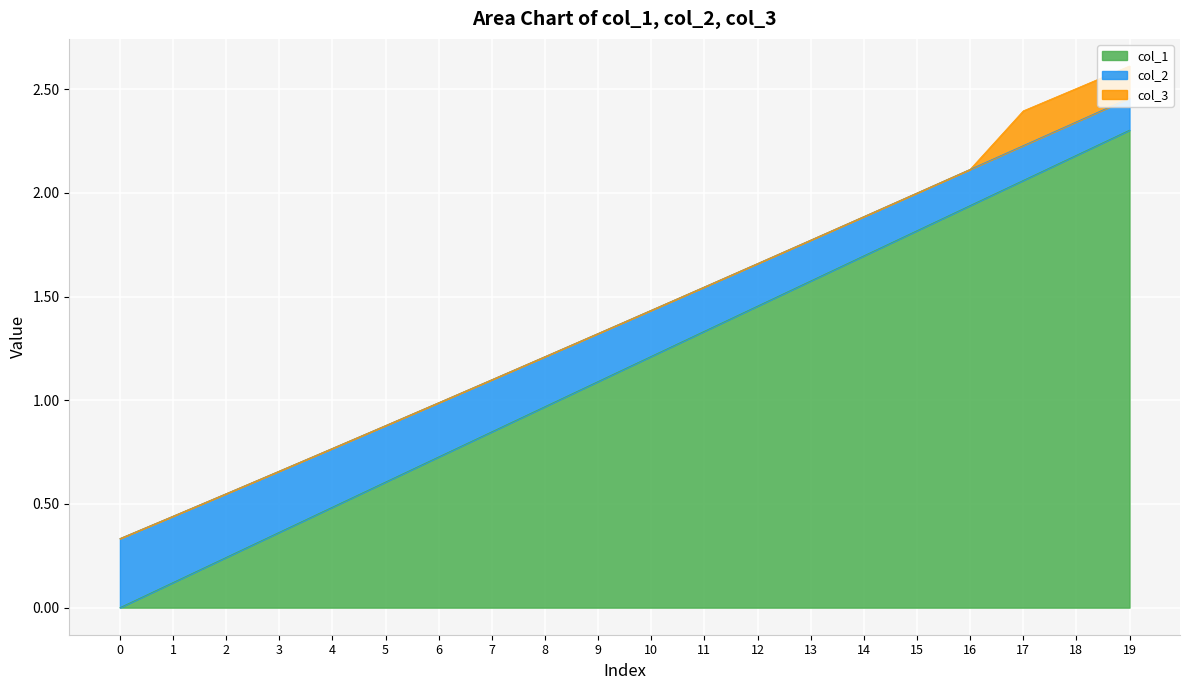

At which category is the sum across all series the highest?

19